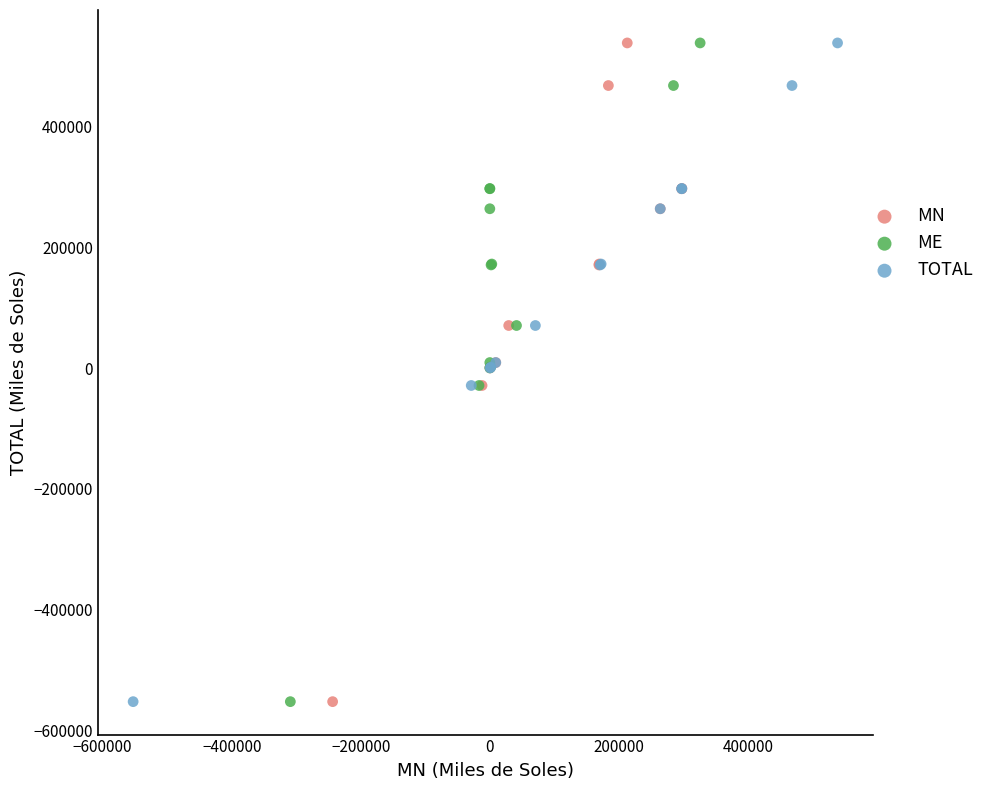

What are all the series names shown in the legend?

MN, ME, TOTAL